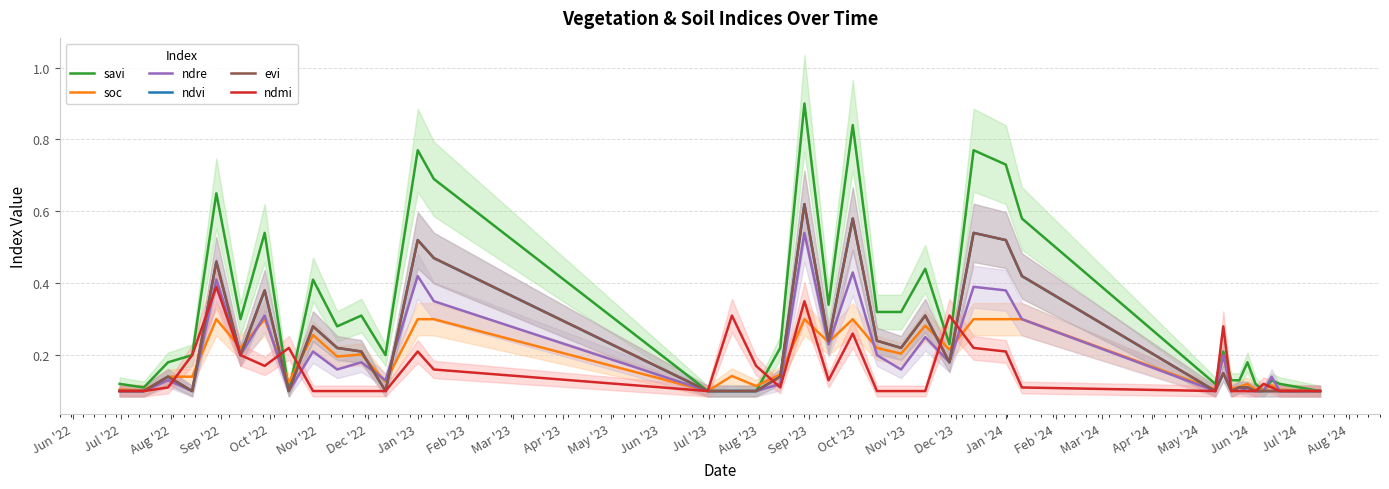

Which series ends up on top after the final intersection of ndvi and ndmi?

ndvi